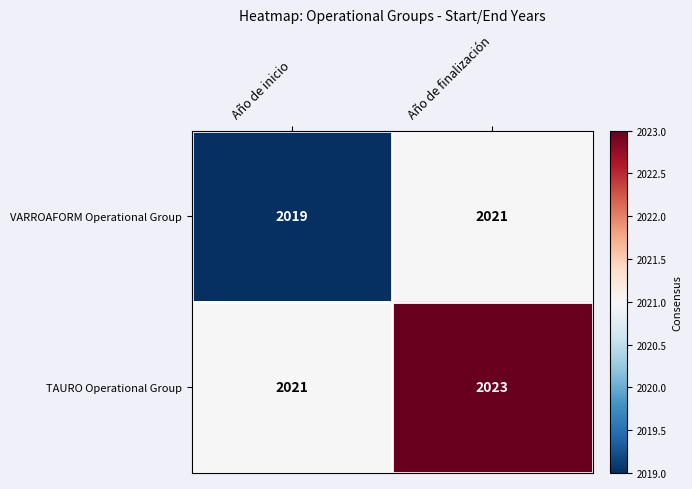

What is the average value of the VARROAFORM Operational Group series?

2020